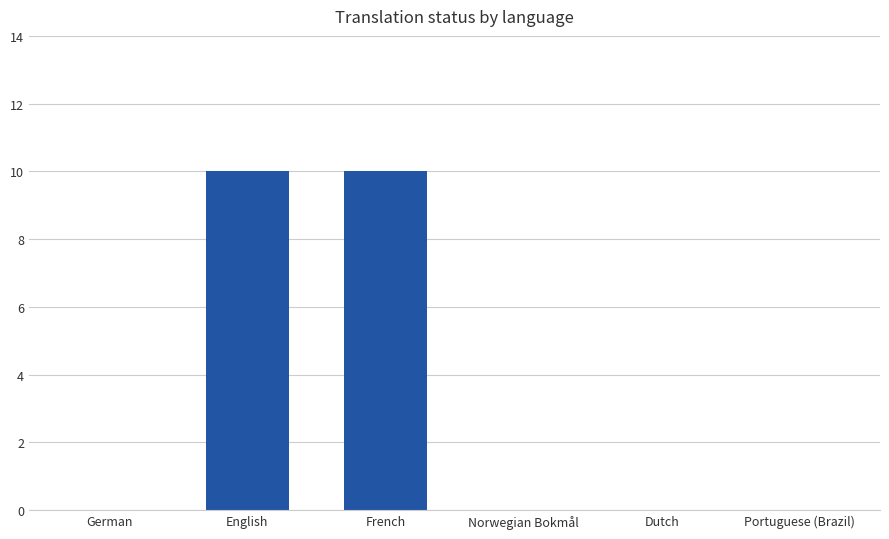

What is the change in value from English to Norwegian Bokmål?

-10